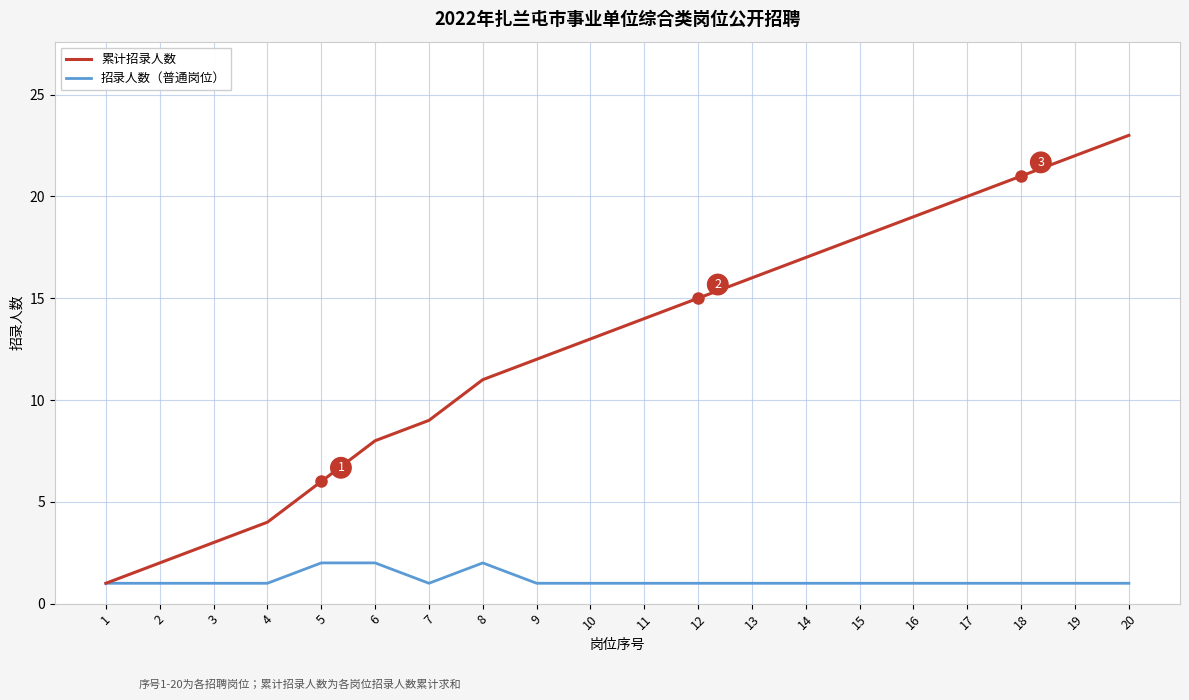

What is the total value across all series at 16?

20